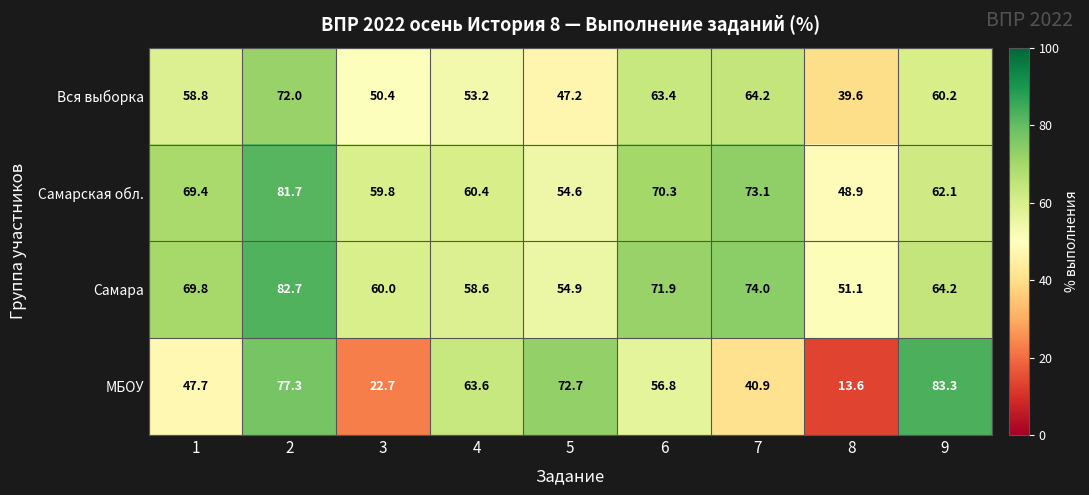

Which category has the highest value across all series?

9